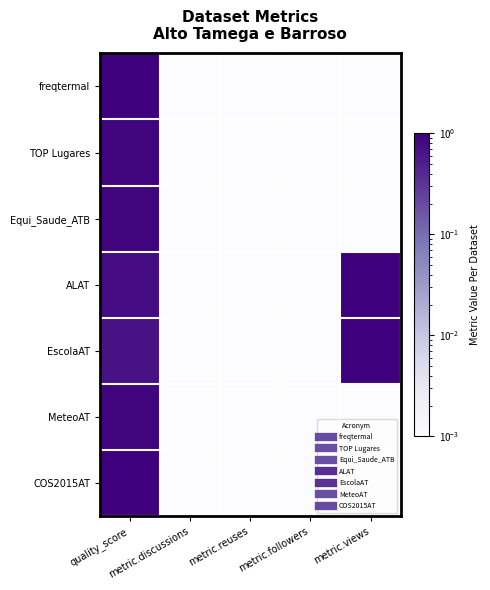

Which series has the largest range (max minus min)?

freqtermal